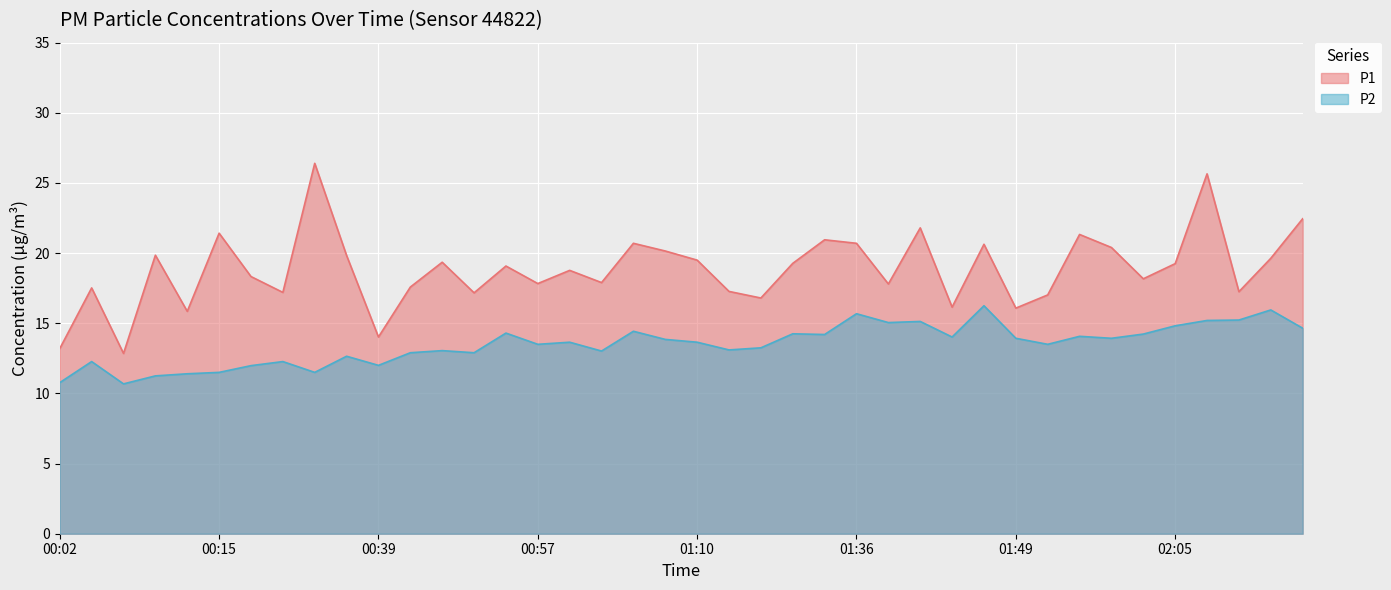

How many lines are shown in the chart?

2